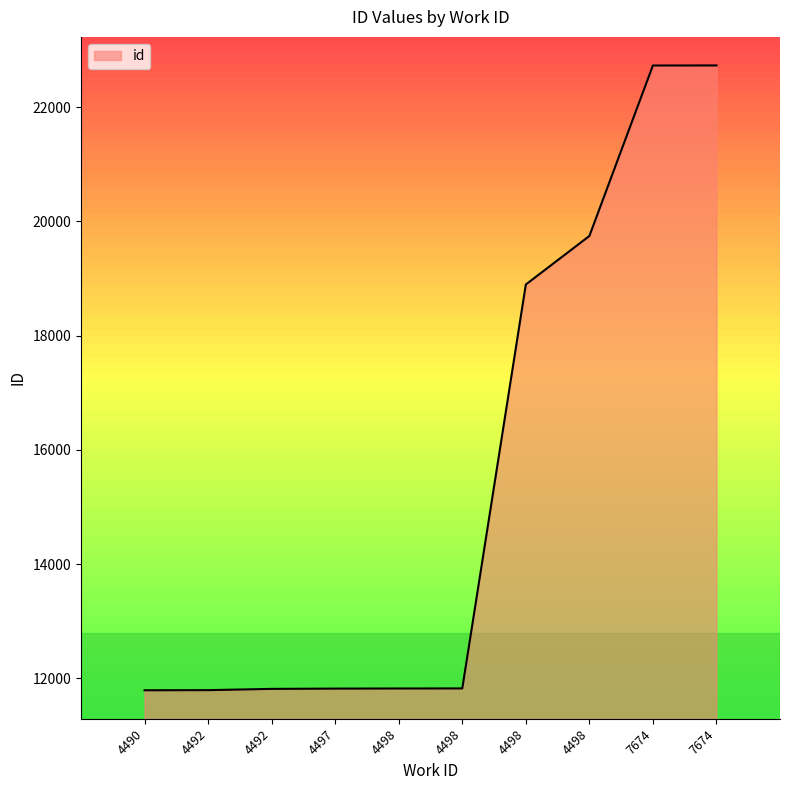

Is this an area chart (filled region under the line)?

Yes